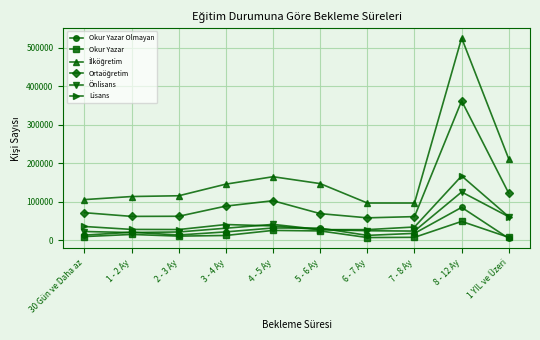

What is the label of the 6th point from the right?

4 - 5 Ay